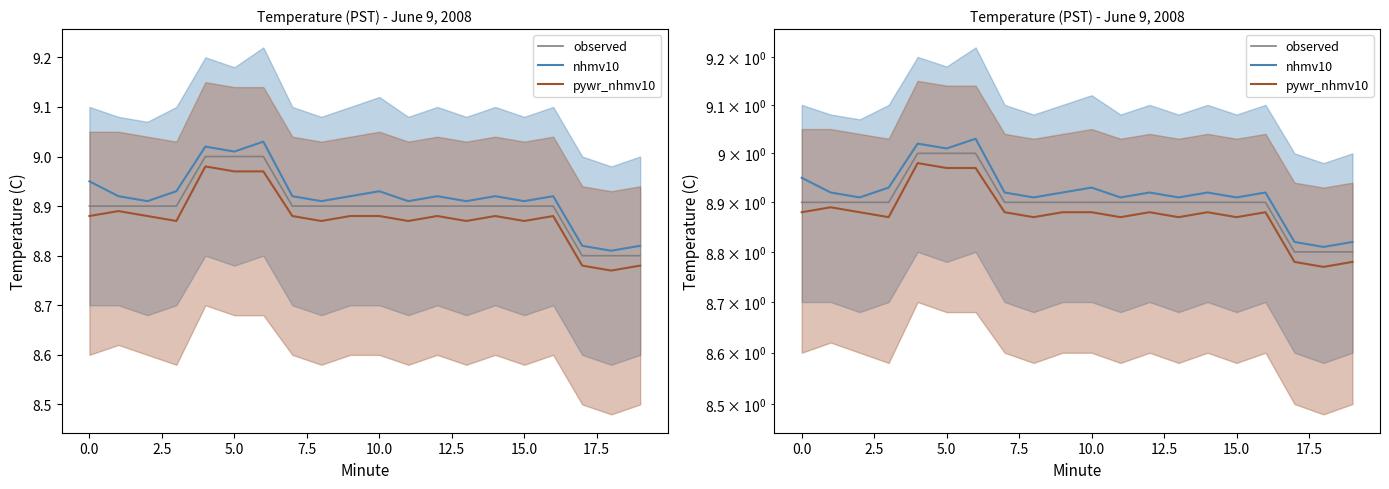

What are all the series names shown in the legend?

observed, nhmv10, pywr_nhmv10